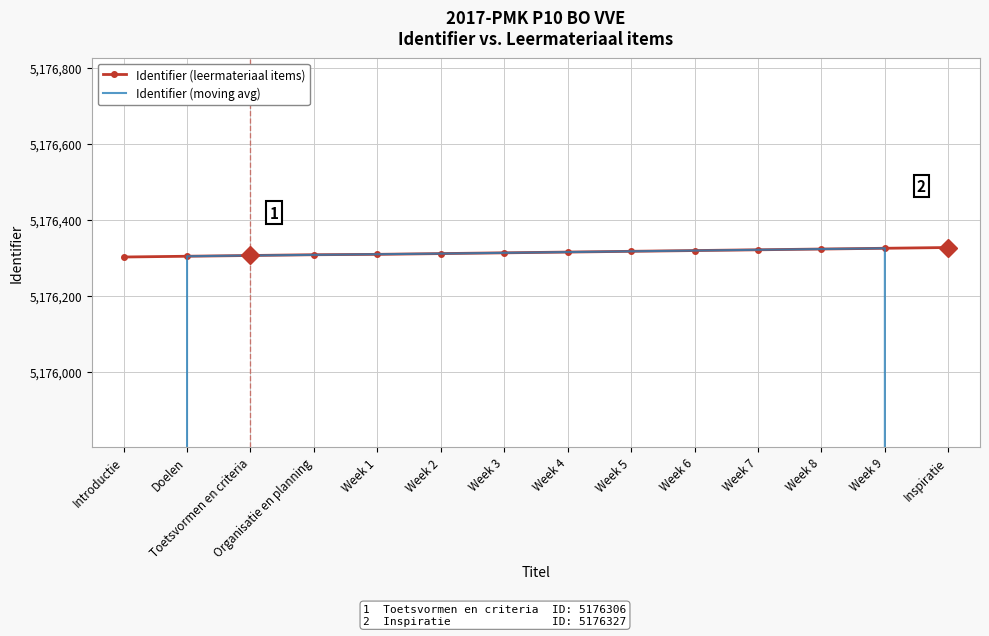

True or false: Identifier (moving avg) and Identifier (leermateriaal items) intersect in this chart.

True